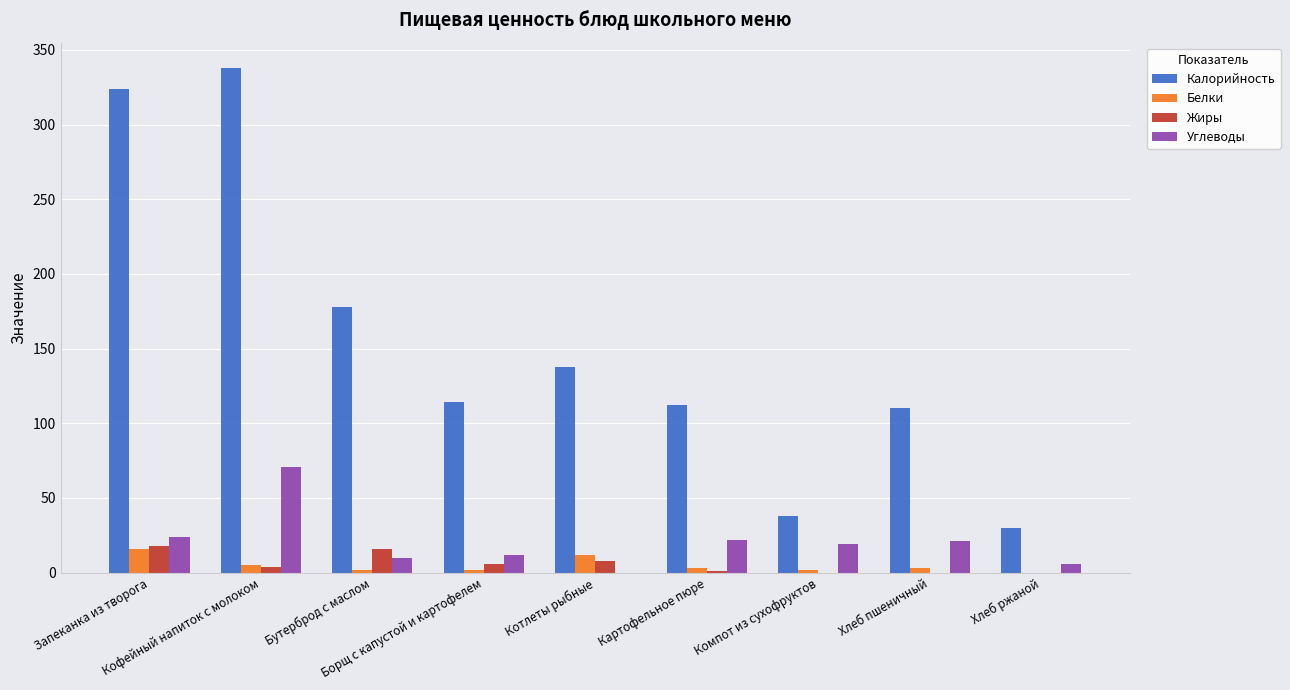

What is the highest value of the Калорийность series?

338